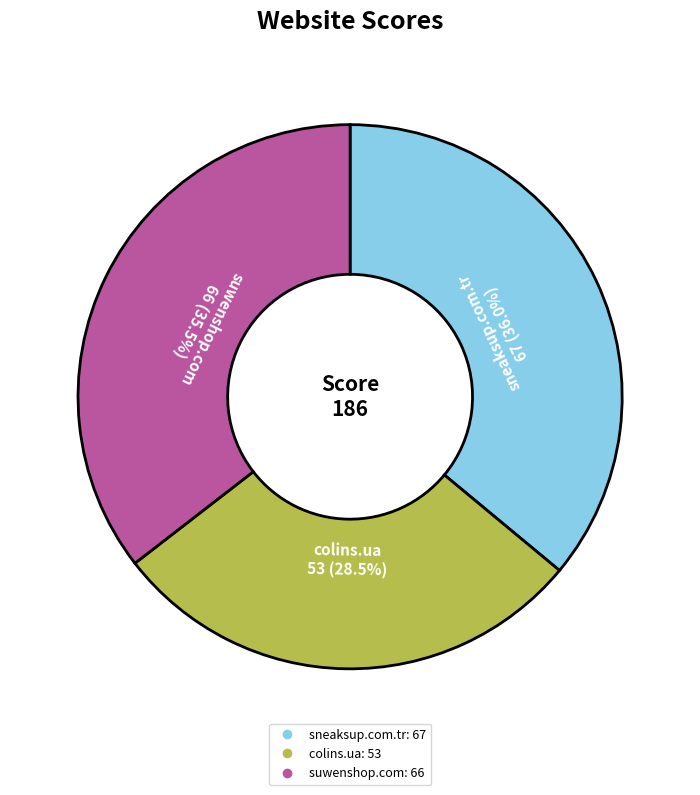

Which has a higher value, sneaksup.com.tr or colins.ua?

sneaksup.com.tr